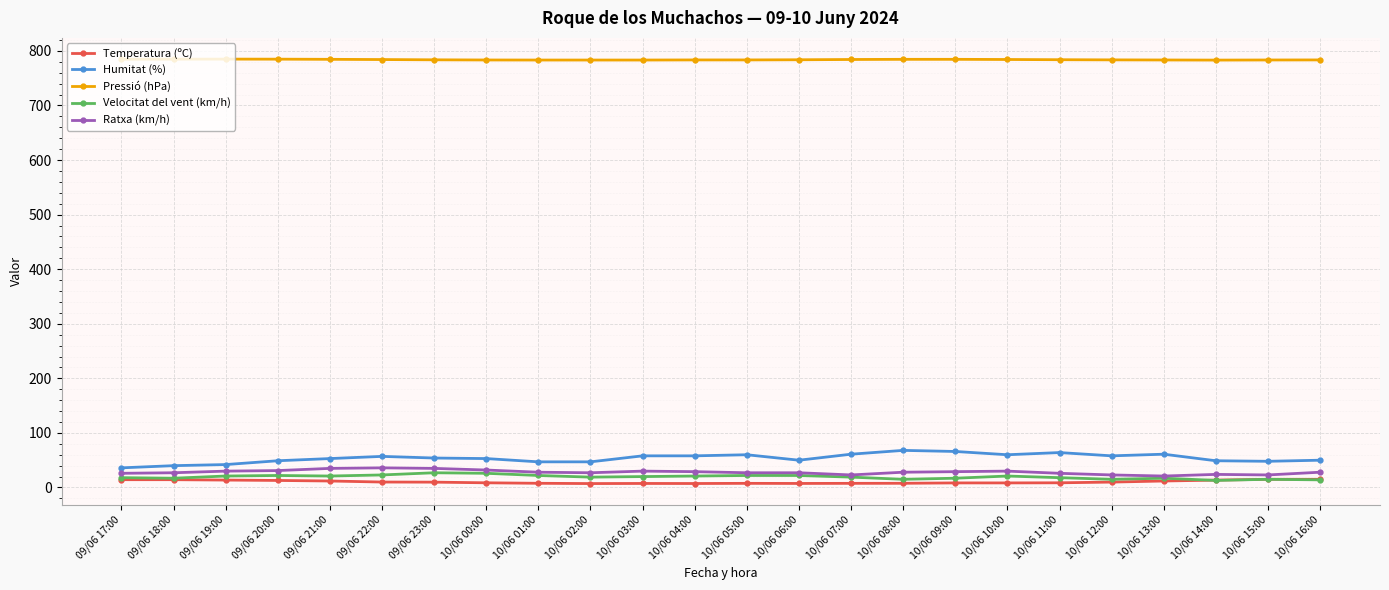

True or false: Velocitat del vent (km/h) has more than 2 points higher than both neighbors.

True